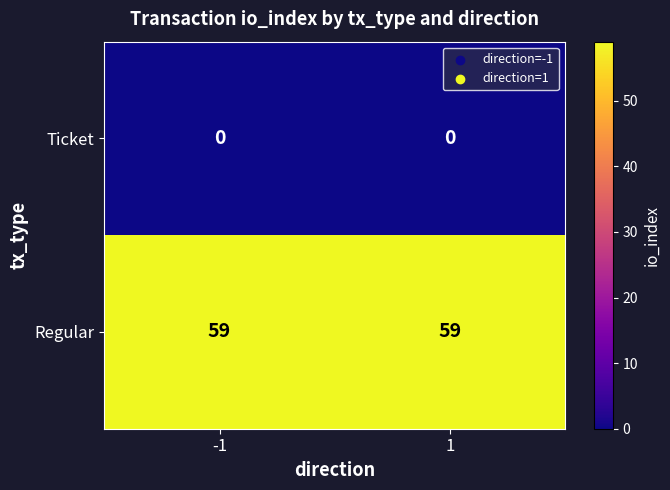

What is the sum of the Regular values at -1 and 1?

118